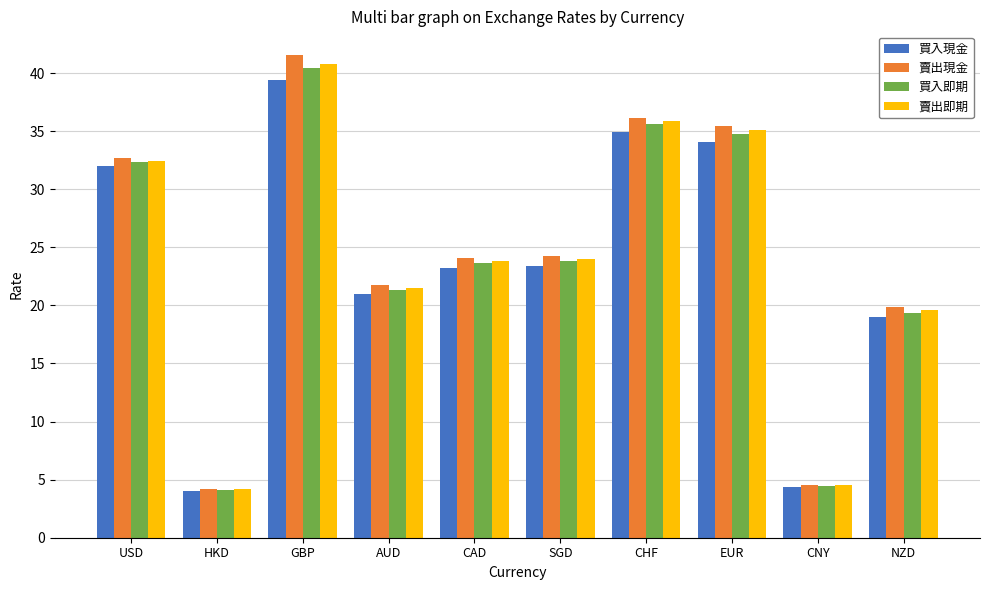

What value does the 買入即期 series have at NZD?

19.4